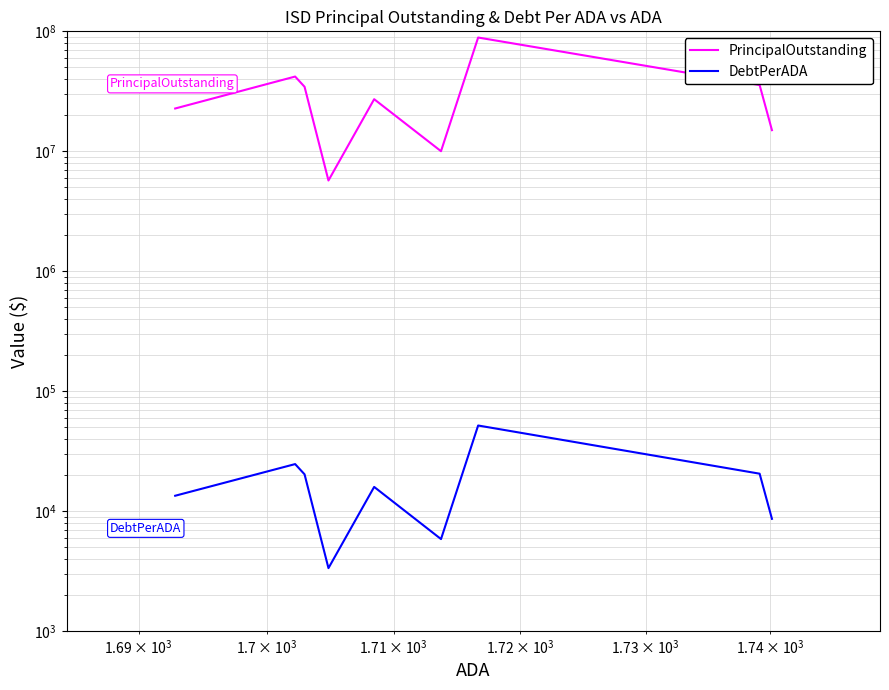

Is it true that DebtPerADA equals 2145.1 at 5?

False